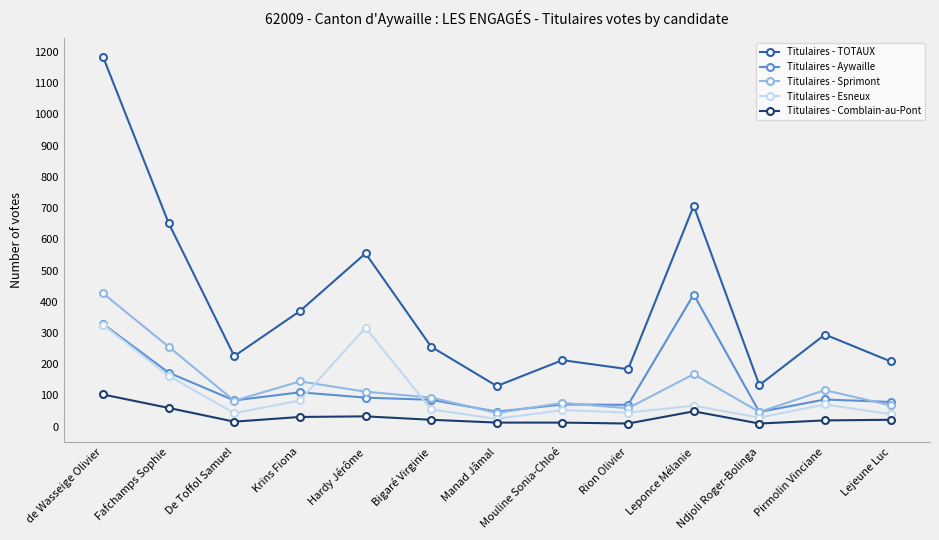

What is the value of the Titulaires - Aywaille point at the 2nd from the left?

173